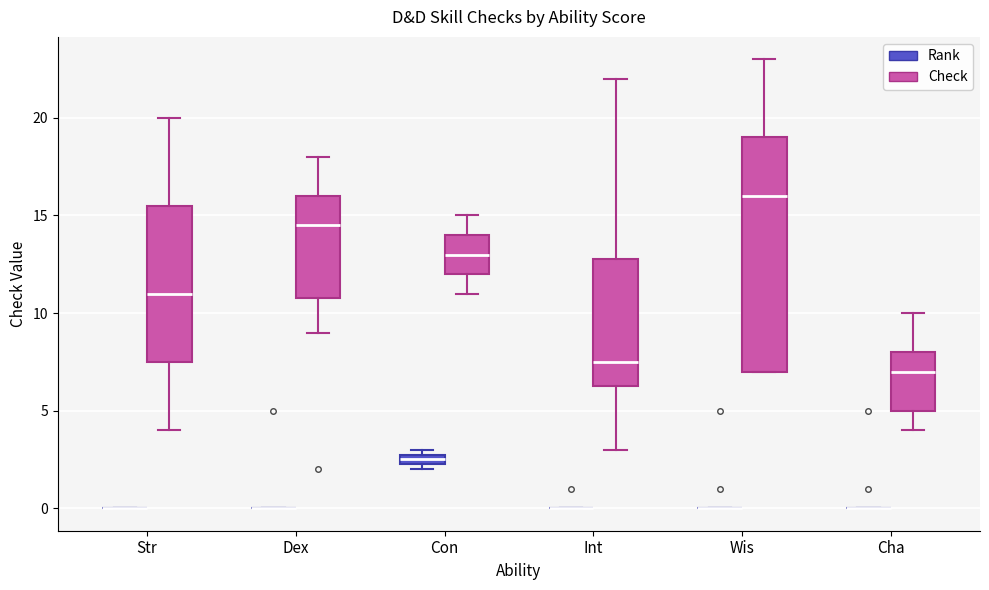

Comparing the boxes themselves (not the whiskers), which one is the tallest?

Wis (Check)